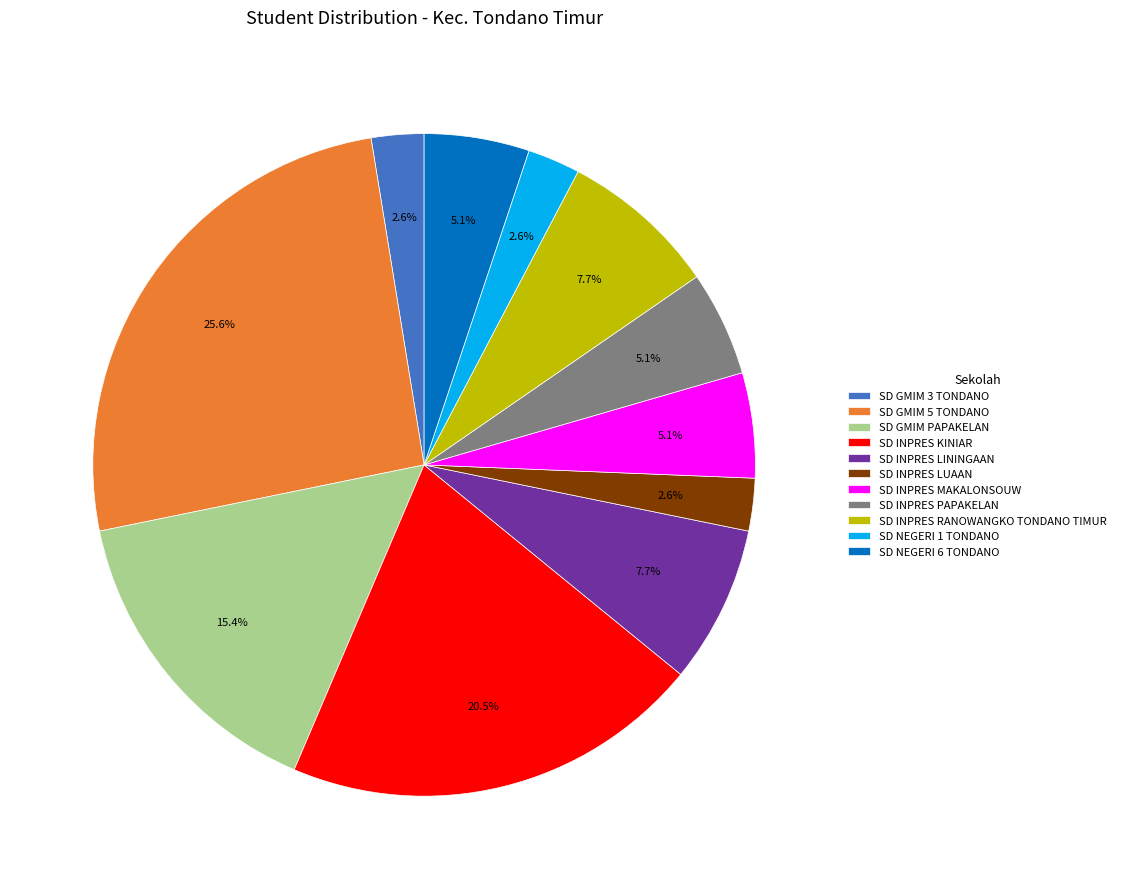

Which slice is the largest?

SD GMIM 5 TONDANO